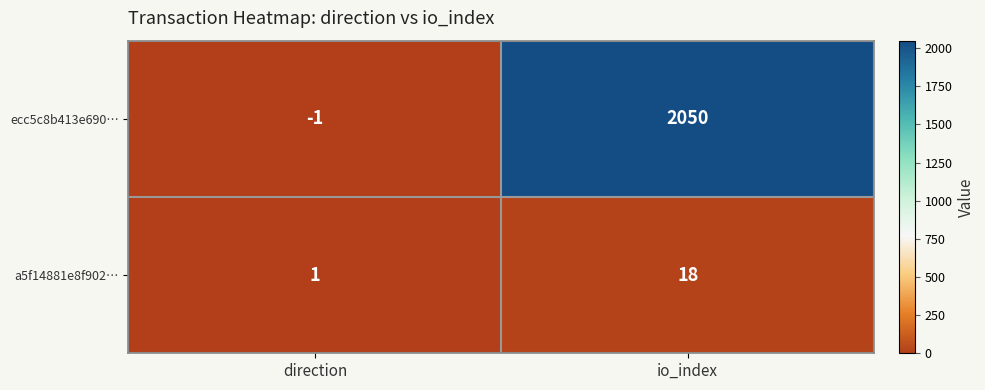

What is the total value across all series at io_index?

2068